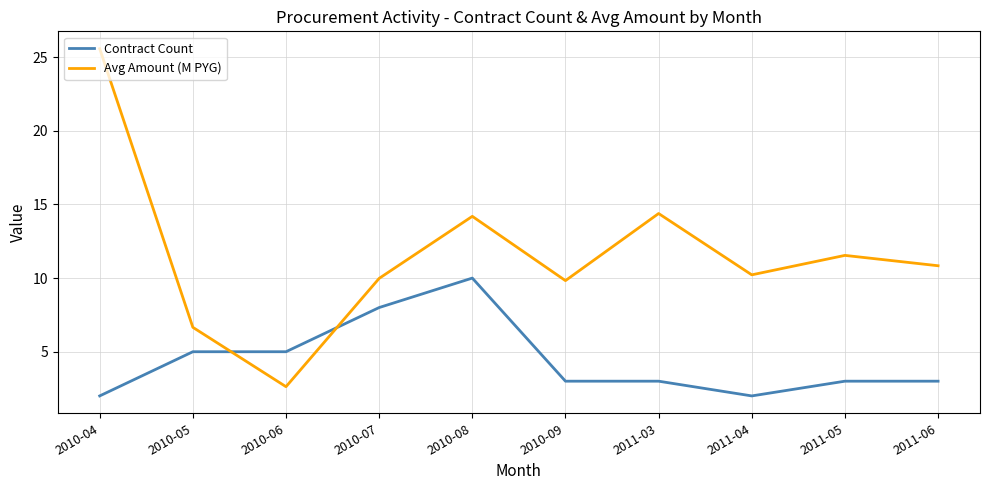

What is the total value across all series at 2010-05?

11.7